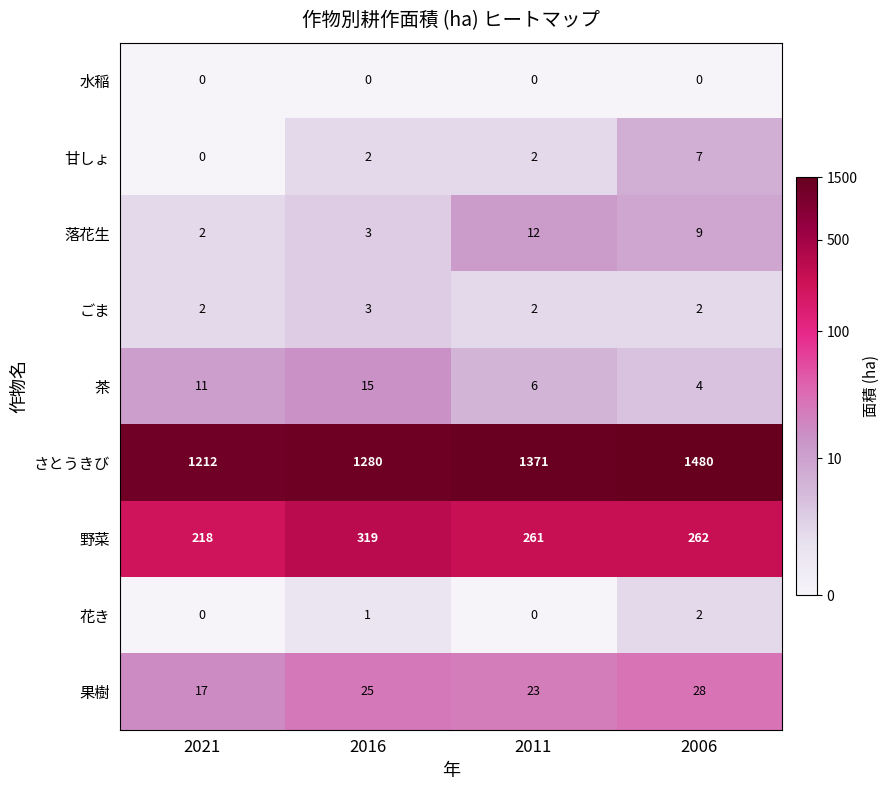

Which series has the largest range (max minus min)?

さとうきび